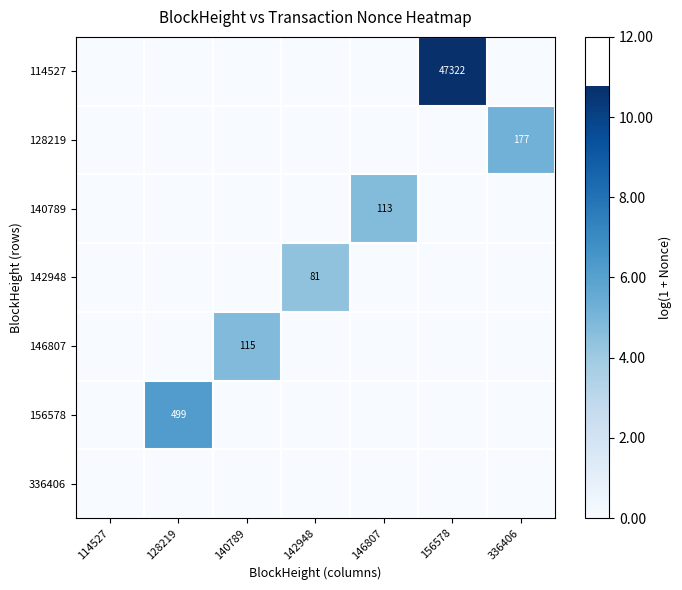

Is the value of 146807 at 140789 greater than the value of 142948 at 146807?

Yes